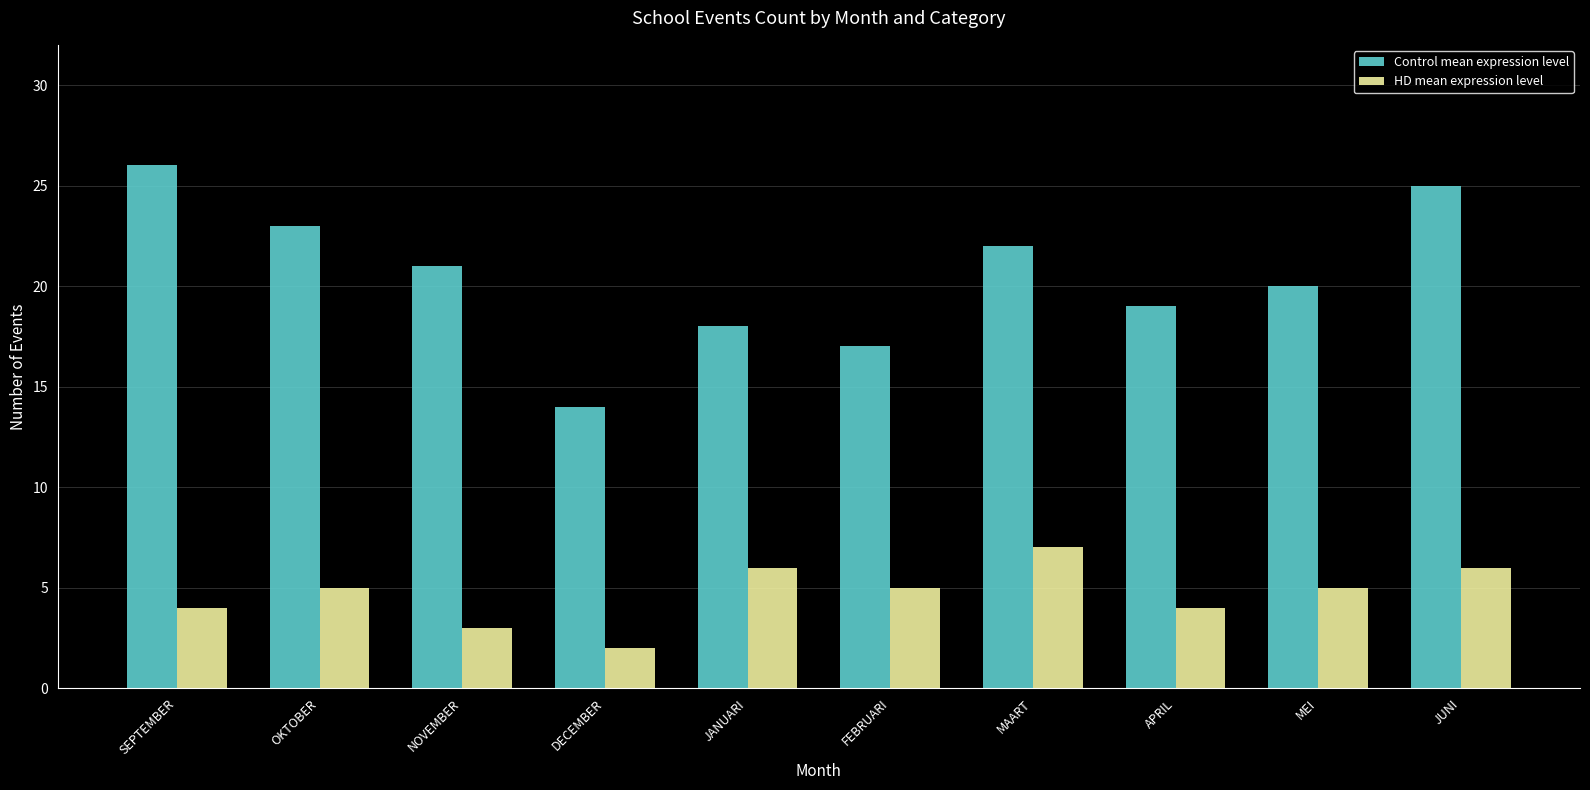

True or false: Control mean expression level has a value of 4 at JANUARI.

False